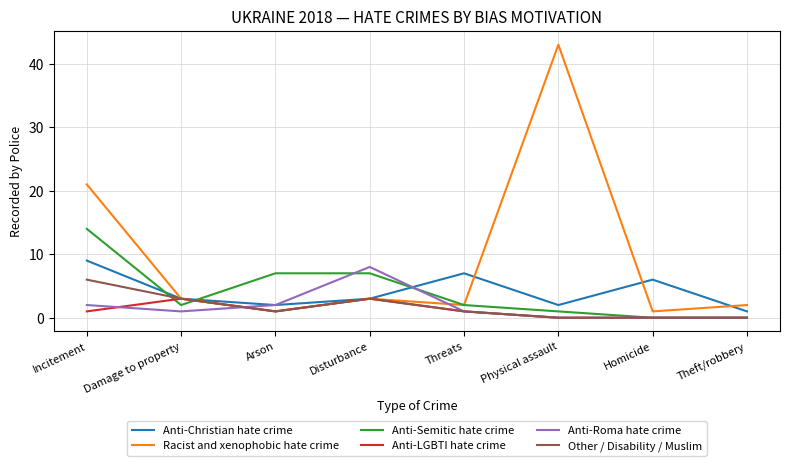

What is the difference between the Other / Disability / Muslim values at Theft/robbery and Arson?

1